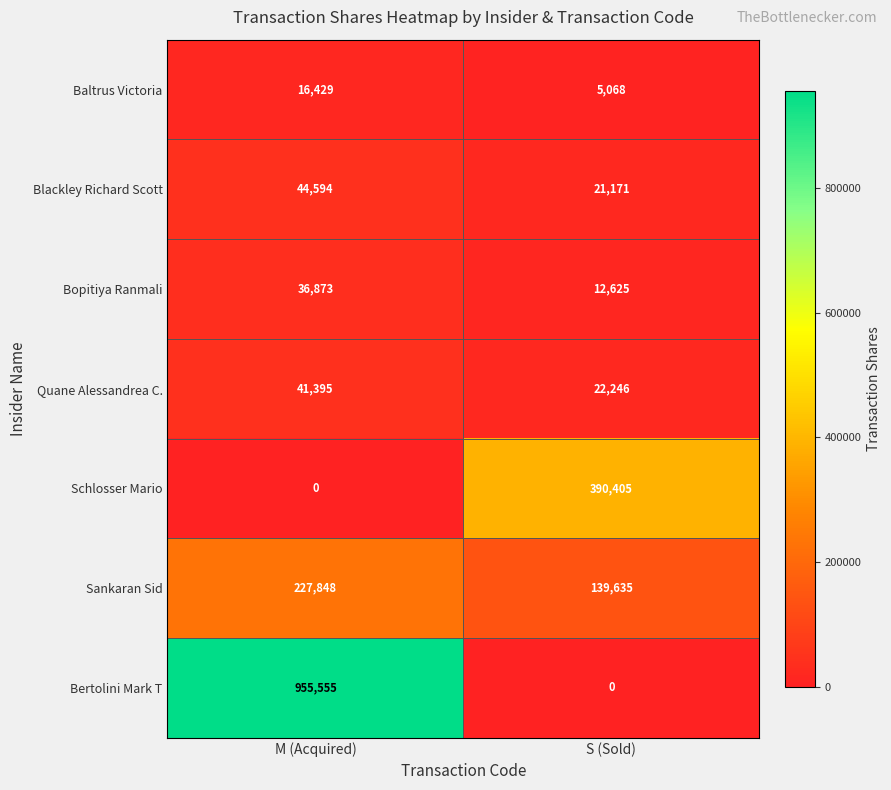

Reading left to right, transcribe all the data shown in this chart.

Baltrus Victoria: M (Acquired)=16429	S (Sold)=5068
Blackley Richard Scott: M (Acquired)=44594	S (Sold)=21171
Bopitiya Ranmali: M (Acquired)=36873	S (Sold)=12625
Quane Alessandrea C.: M (Acquired)=41395	S (Sold)=22246
Schlosser Mario: M (Acquired)=0	S (Sold)=390405
Sankaran Sid: M (Acquired)=227848	S (Sold)=139635
Bertolini Mark T: M (Acquired)=955555	S (Sold)=0